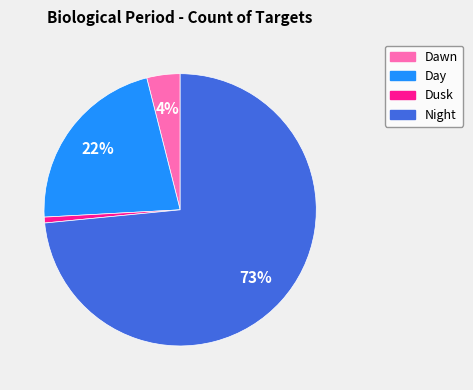

What is the ratio of the value at Day to the value at Dawn?

5.5